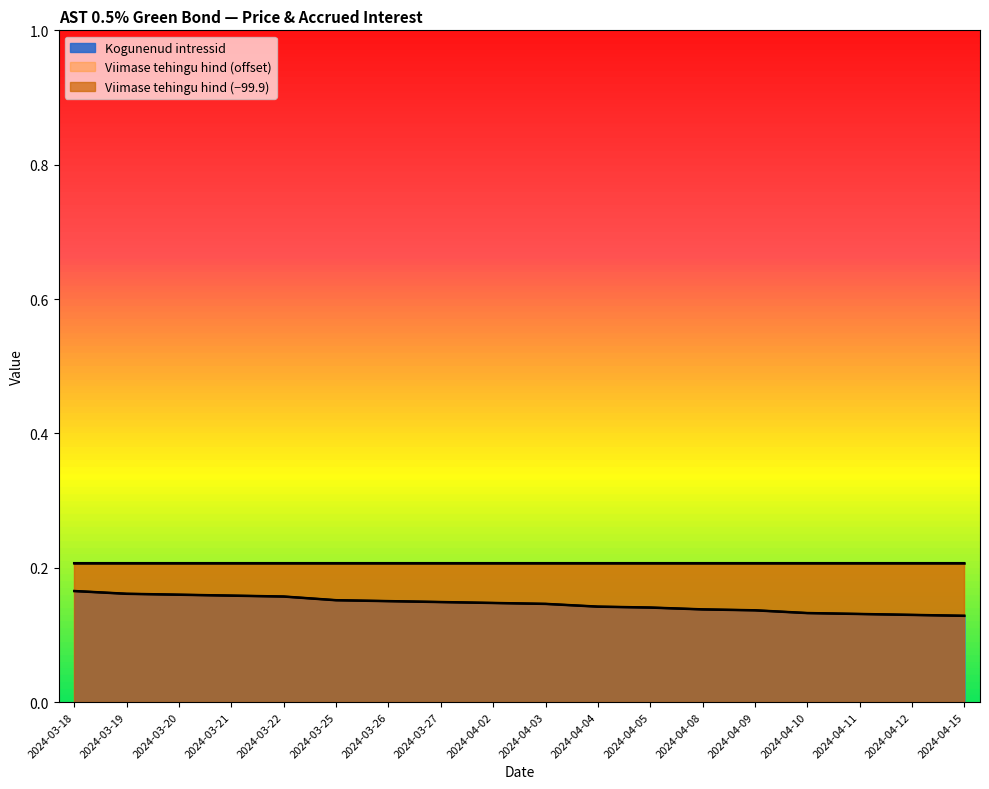

True or false: the data shows 0.1 at 2024-04-04.

False